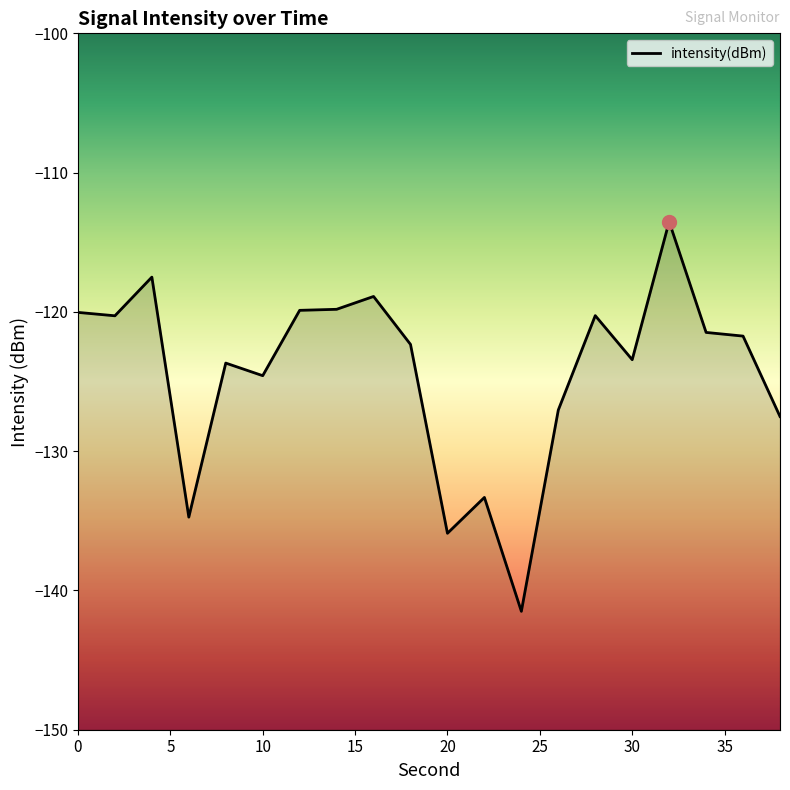

Reading left to right, extract all data points from this chart.

0=-120.0	2=-120.3	4=-117.5	6=-134.7	8=-123.7	10=-124.6	12=-119.9	14=-119.8	16=-118.9	18=-122.3	20=-135.9	22=-133.3	24=-141.5	26=-127.0	28=-120.3	30=-123.4	32=-113.5	34=-121.5	36=-121.7	38=-127.5